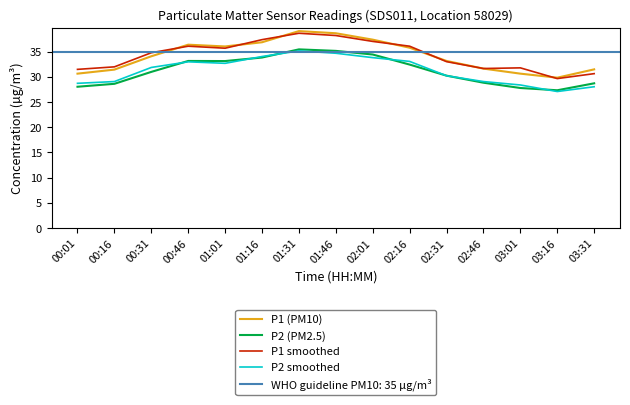

Which label corresponds to the largest value in the chart?

01:31